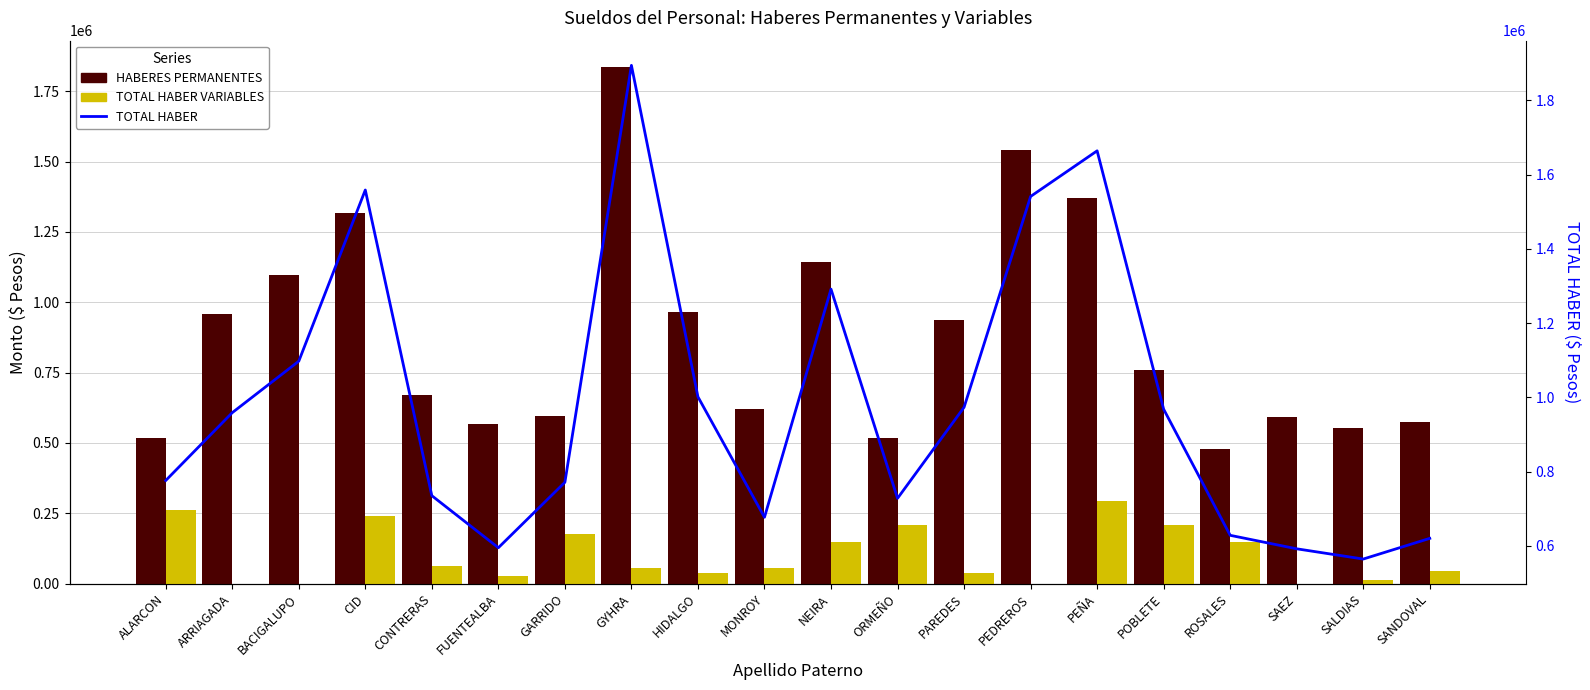

What are all the series names shown in the legend?

HABERES PERMANENTES, TOTAL HABER VARIABLES, TOTAL HABER